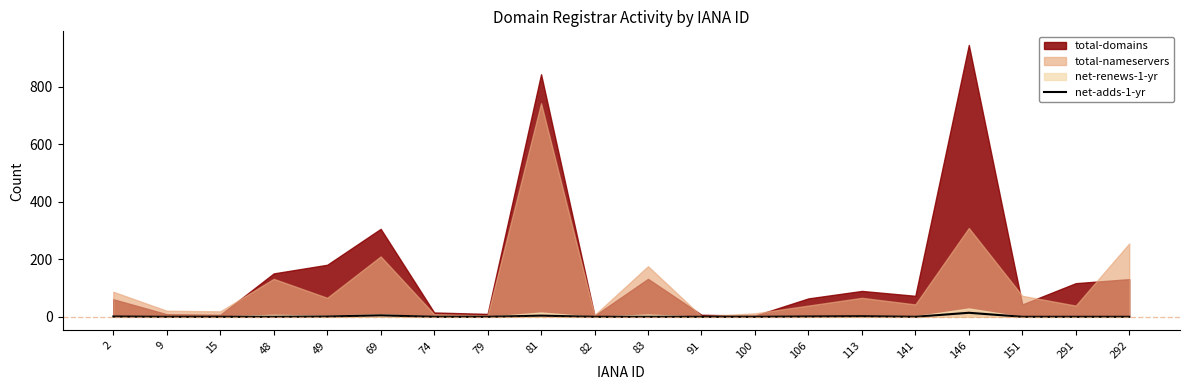

Where is the first local maximum?

69